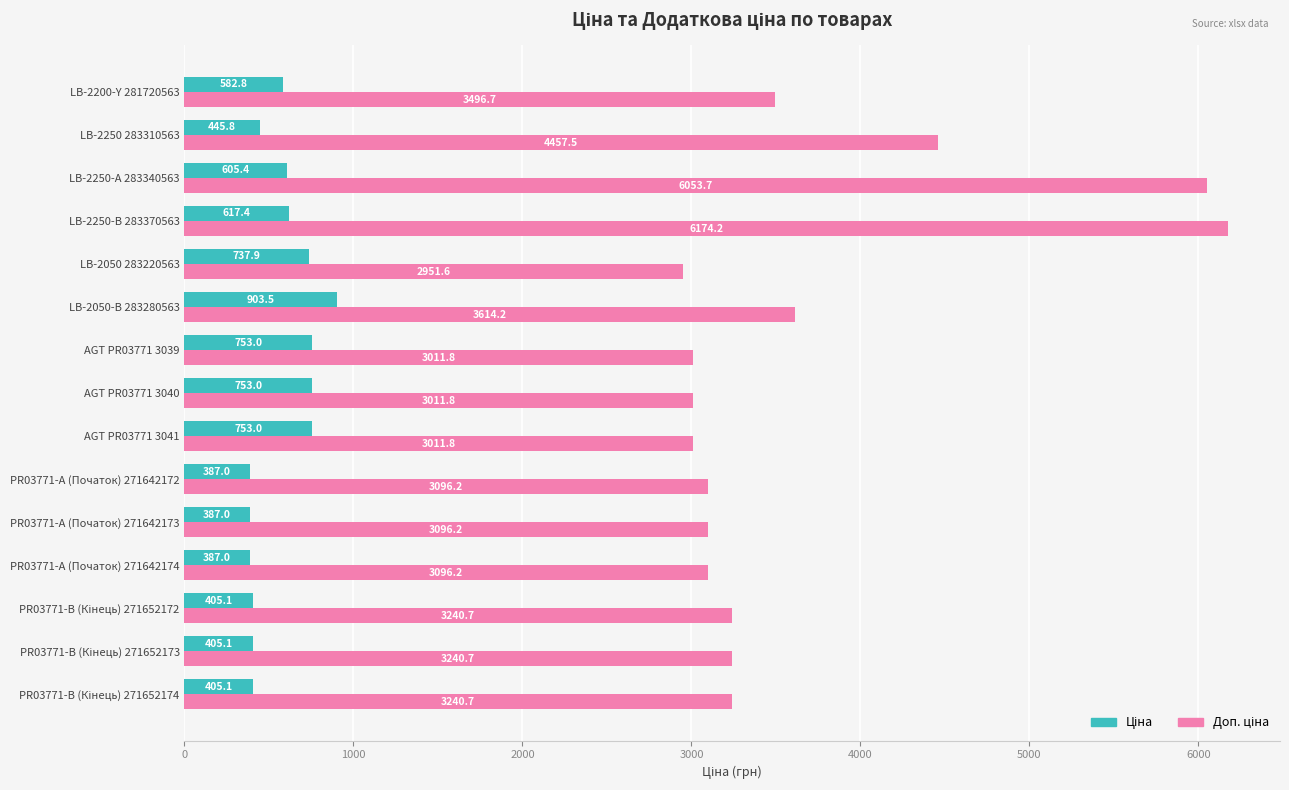

At how many categories does at least one series exceed 3033?

11